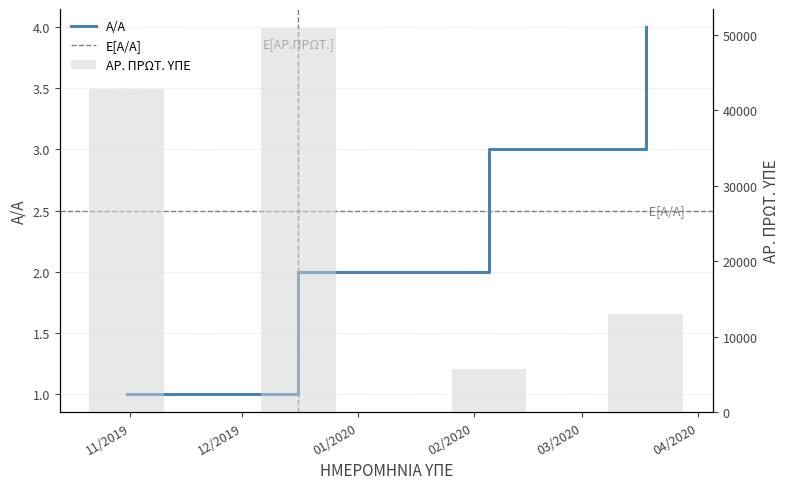

What is the sum of the Α/Α values at 05.02.2020 and 31.10.2019?

4